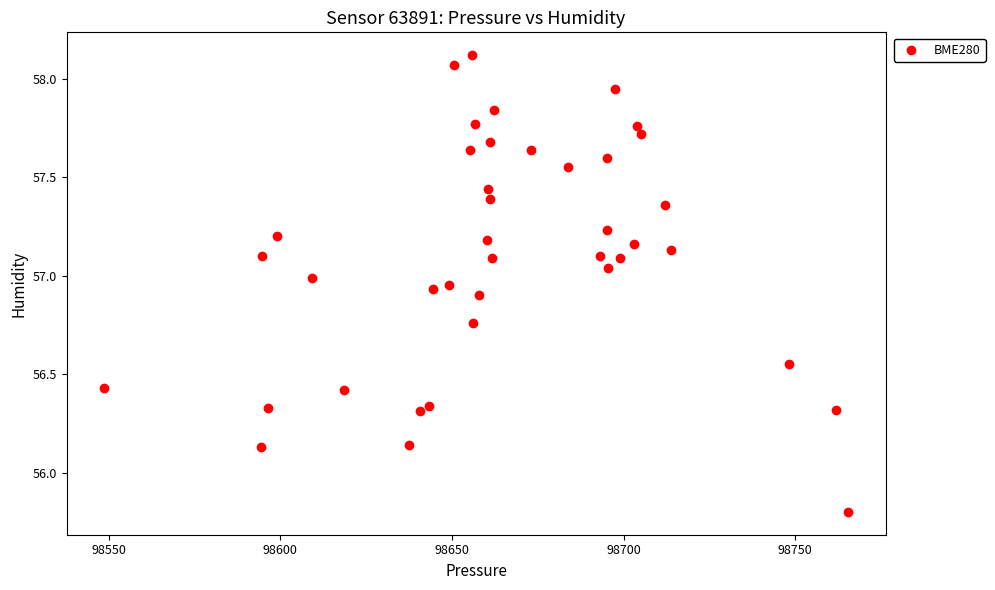

What is the range of Y values (max minus min)?

2.3